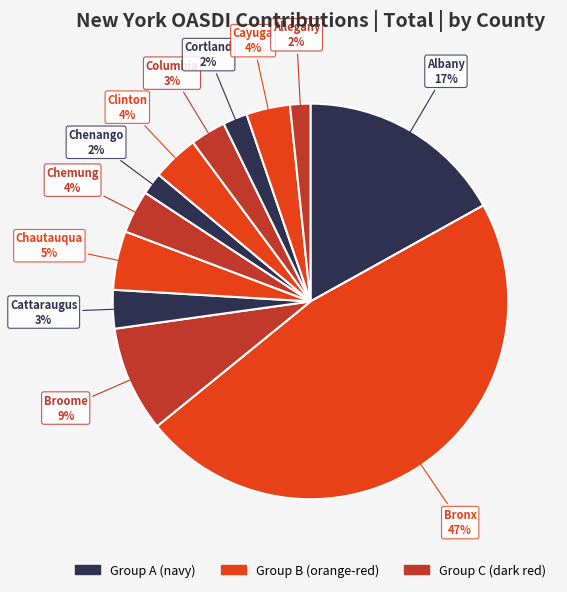

To the nearest percent, what is the difference between the Allegany and Chautauqua slice percentages?

3%